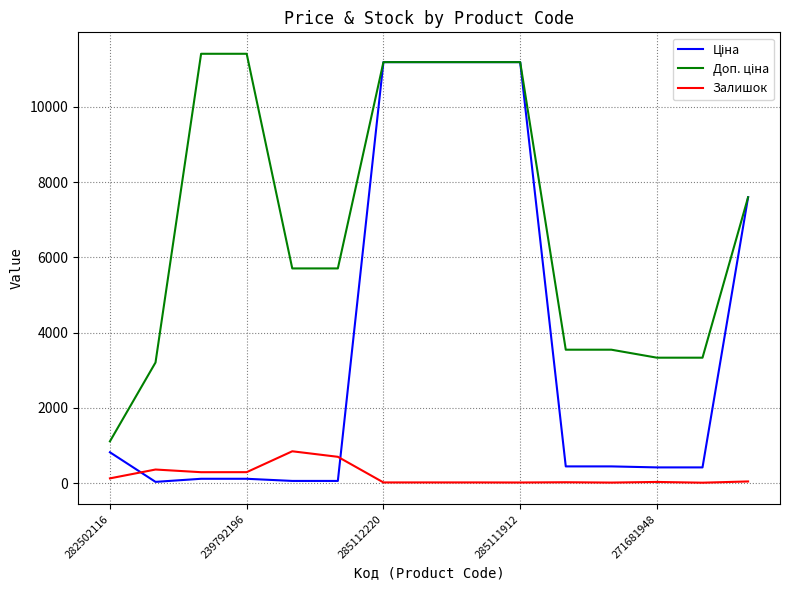

What is the greatest value displayed?

11410.0